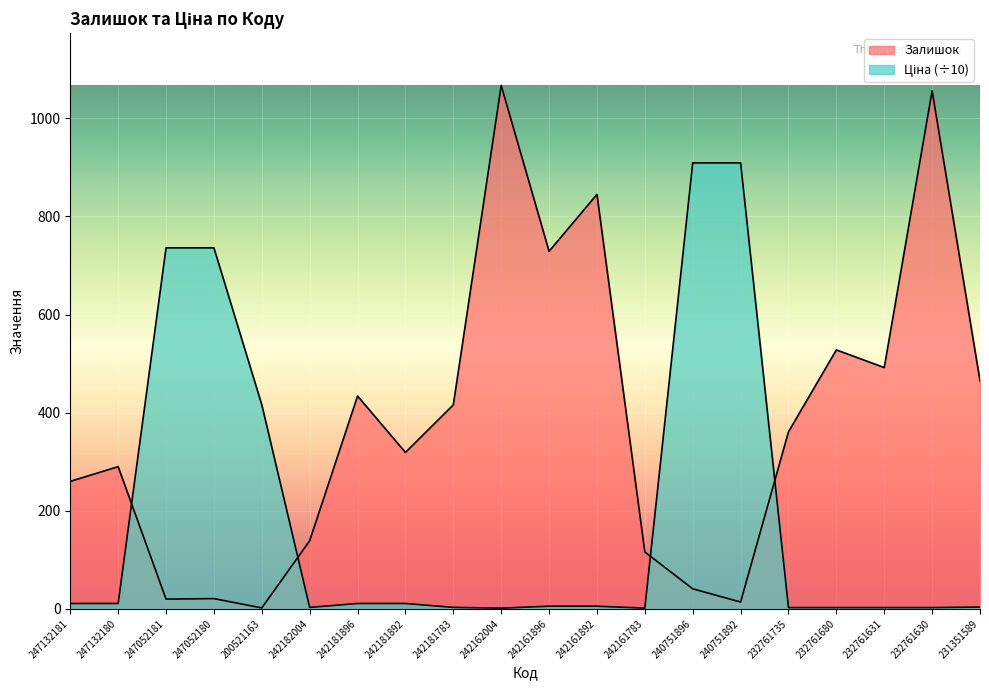

What is the maximum value for Ціна?

909.2